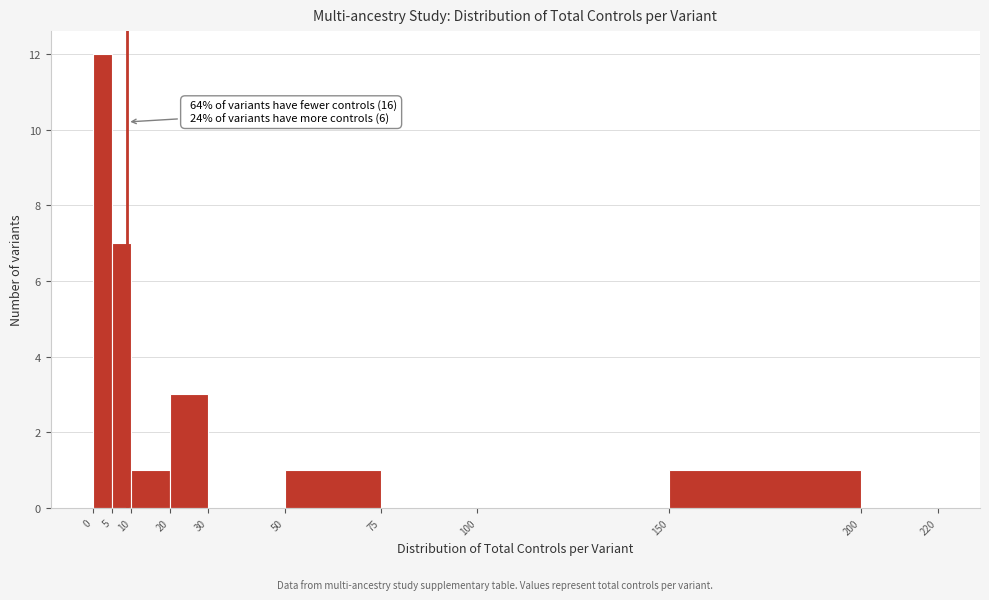

Which range on the x-axis has the tallest bar?

0 to 5